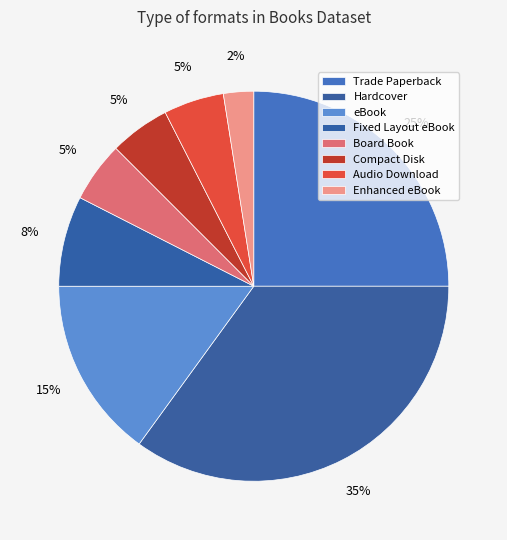

To the nearest percent, what portion does Board Book represent?

5%